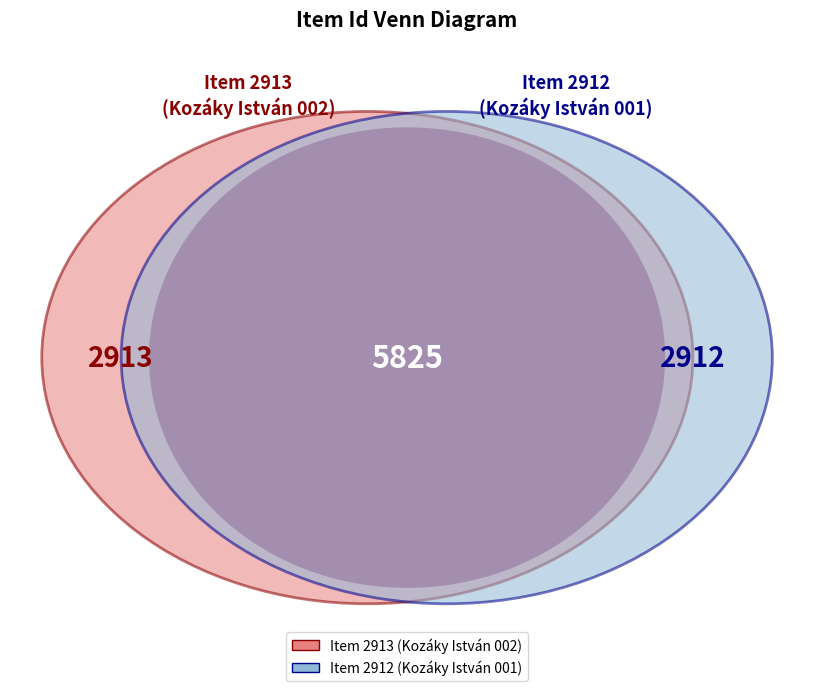

Count the number of slices in the pie.

2